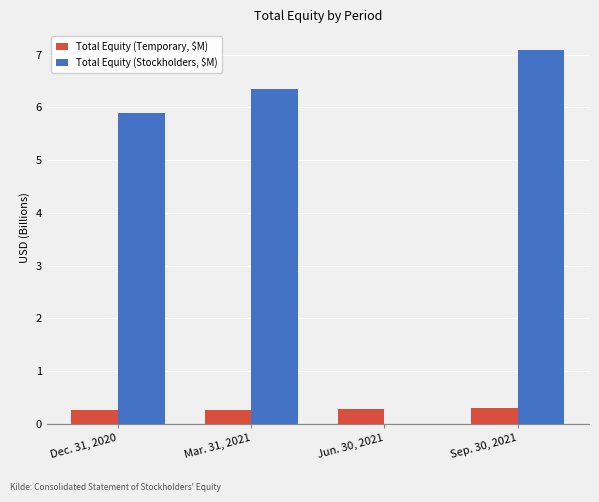

Which series changed the most between Dec. 31, 2020 and Jun. 30, 2021?

Total Equity (Stockholders, $M)